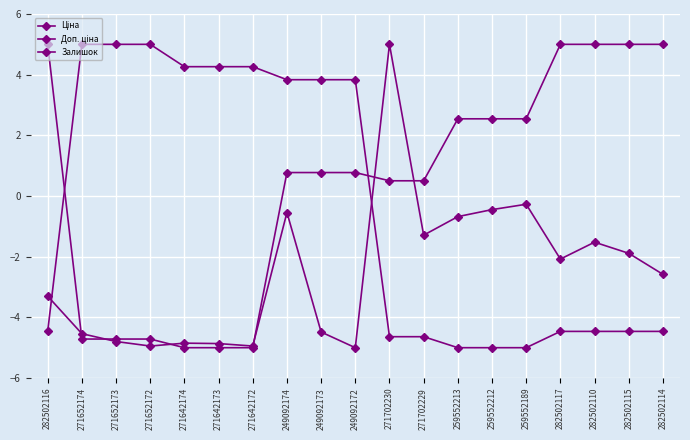

Between which two adjacent categories do Доп. ціна and Залишок first intersect?

282502116 and 271652174